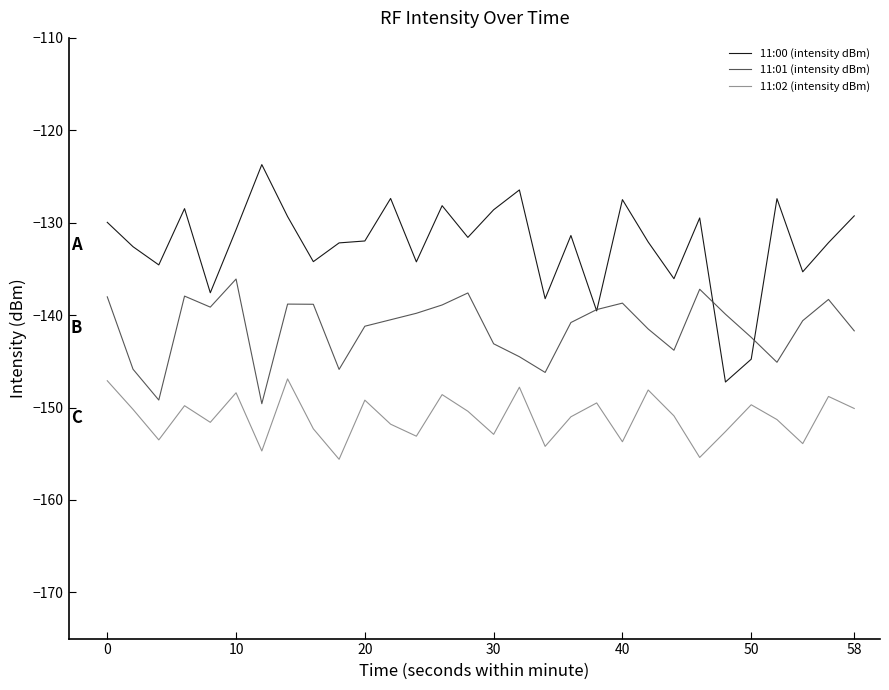

Rank the series by their maximum value, from lowest to highest.

11:02 (intensity dBm), 11:01 (intensity dBm), 11:00 (intensity dBm)